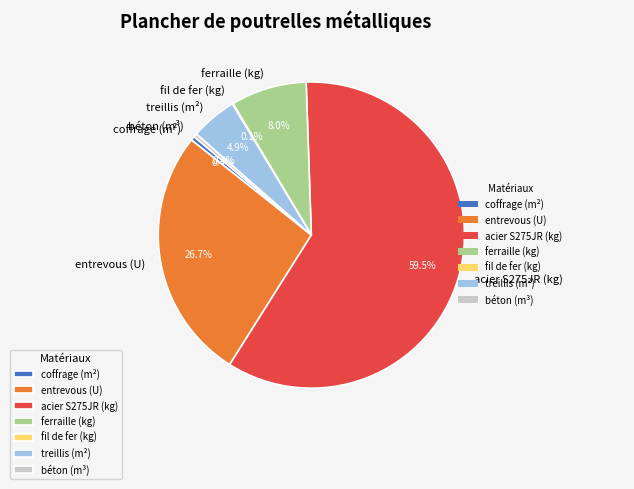

Which slice represents more than half of the pie?

acier S275JR (kg)